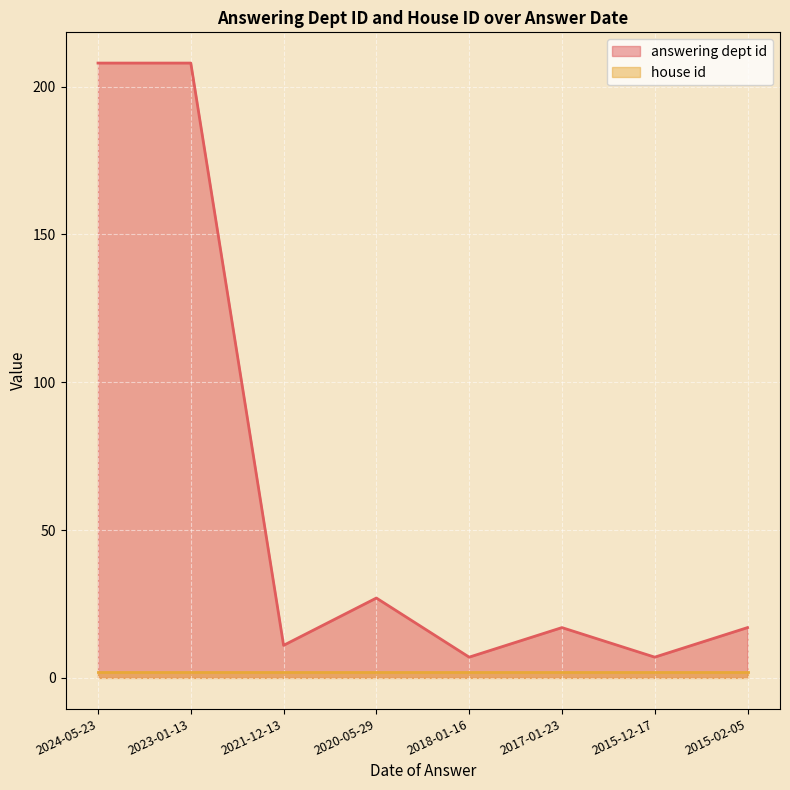

Reading right to left, transcribe all the data shown in this chart.

17	7	17	7	27	11	208	208